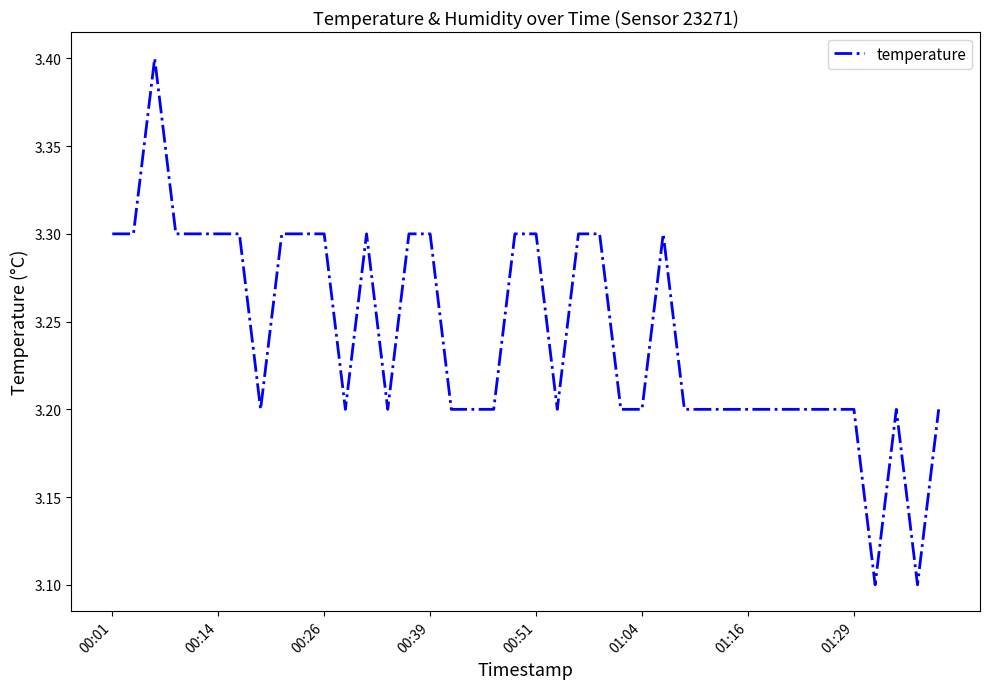

What is the greatest value displayed?

3.4